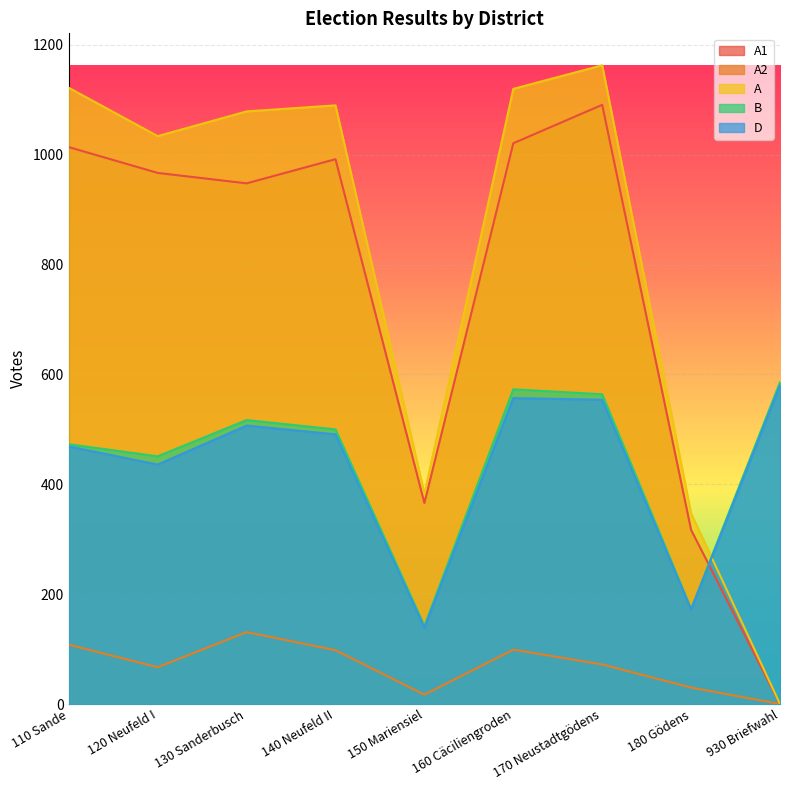

What is the greatest value displayed?

1163